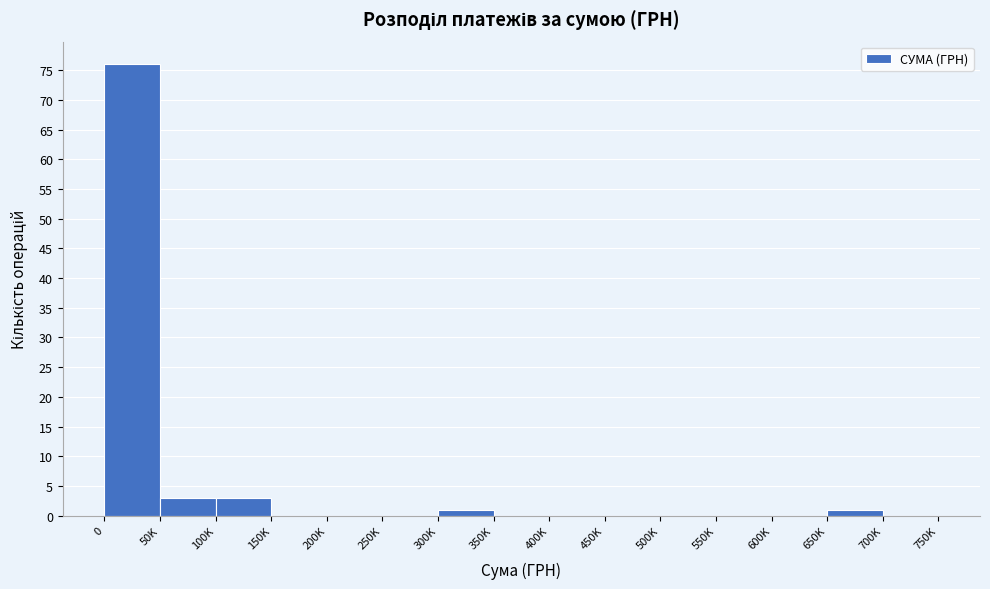

Reading left to right, extract all data points from this chart.

0=76	50K=3	100K=3	150K=0	200K=0	250K=0	300K=1	350K=0	400K=0	450K=0	500K=0	550K=0	600K=0	650K=1	700K=0